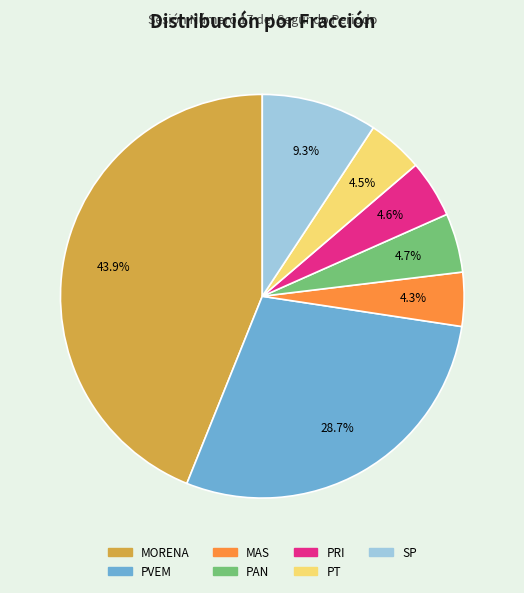

Approximately how many times larger is the value at PAN compared to PRI?

1.0